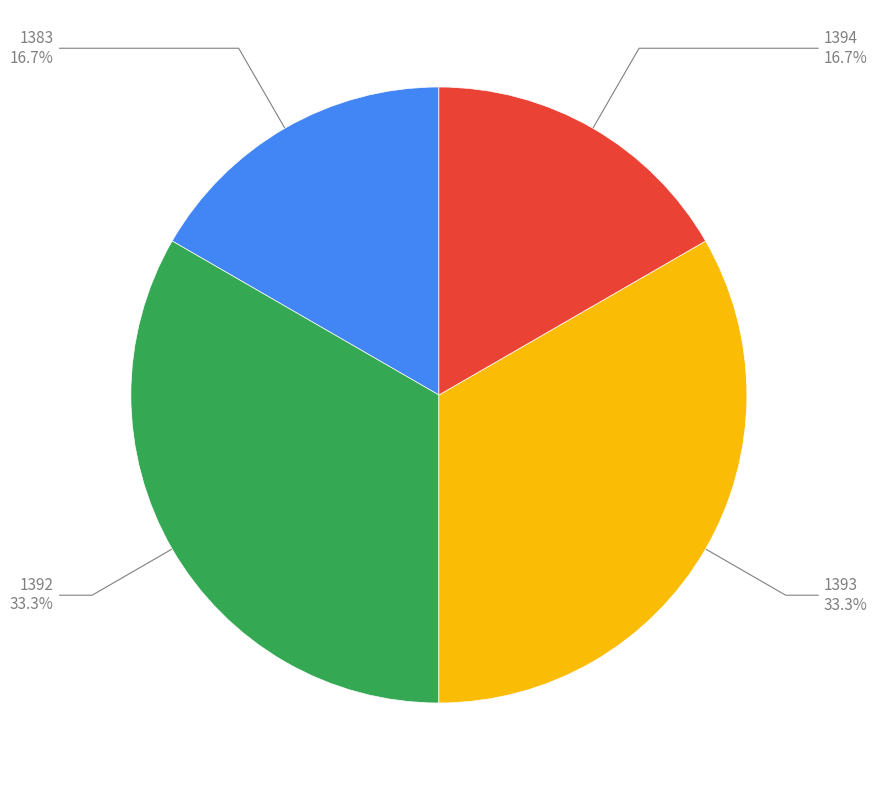

To the nearest percent, what is the average slice percentage?

25%